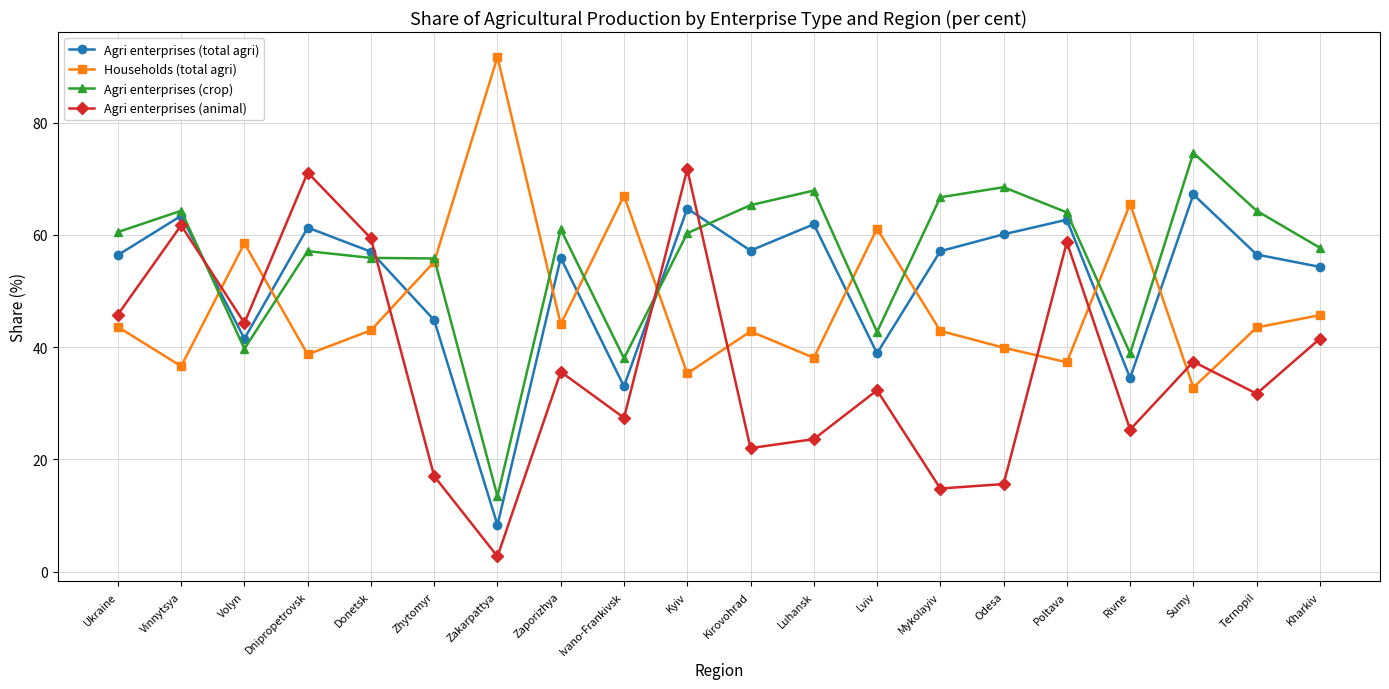

Between Ukraine and Odesa, which series saw the biggest shift?

Agri enterprises (animal)